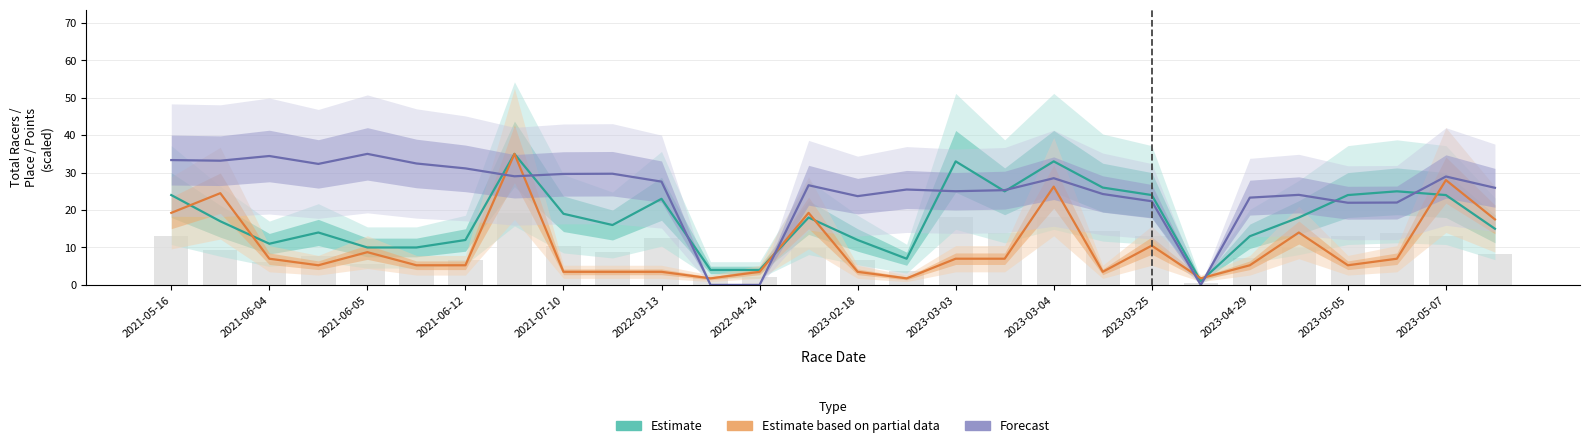

Is it true that Estimate equals 37.6 at 2023-05-07?

False